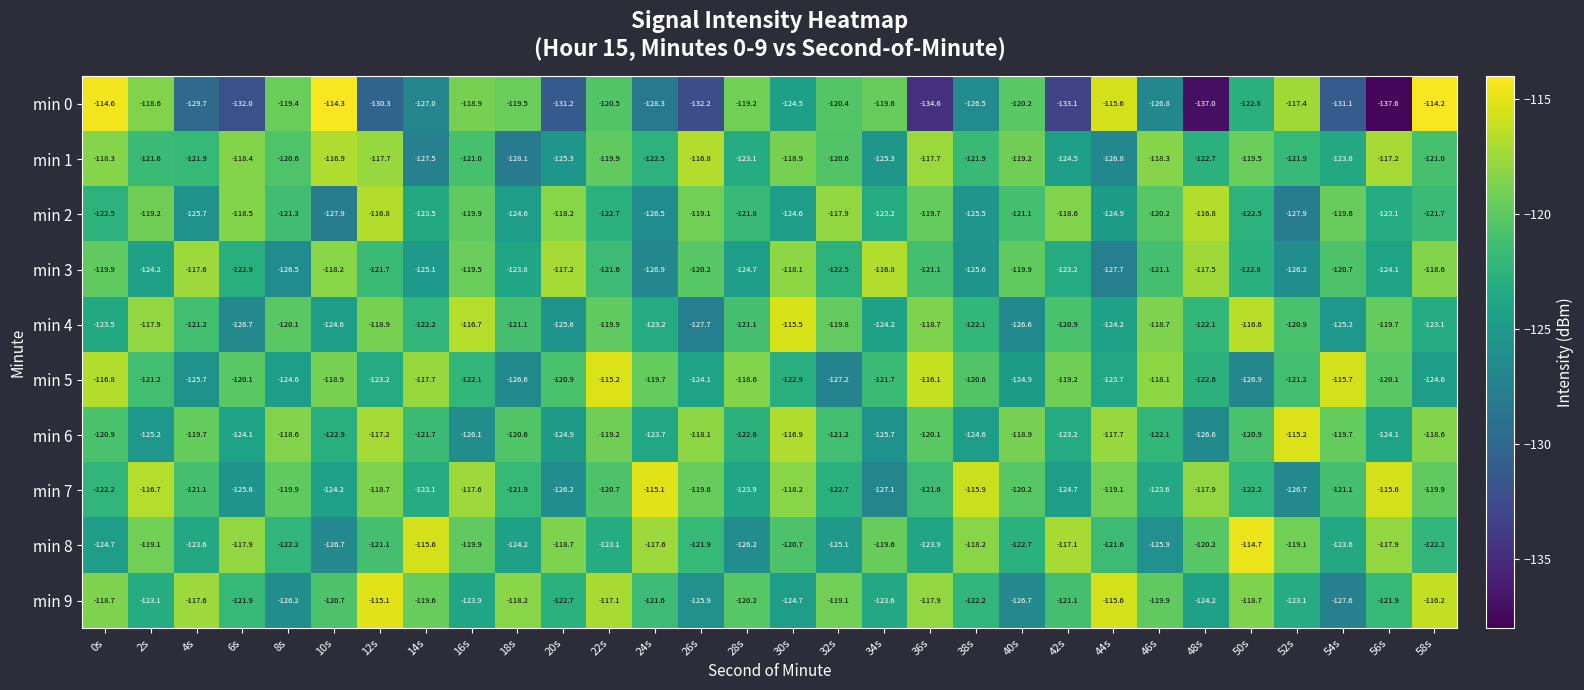

Where does the min 0 series first go above -122?

0s